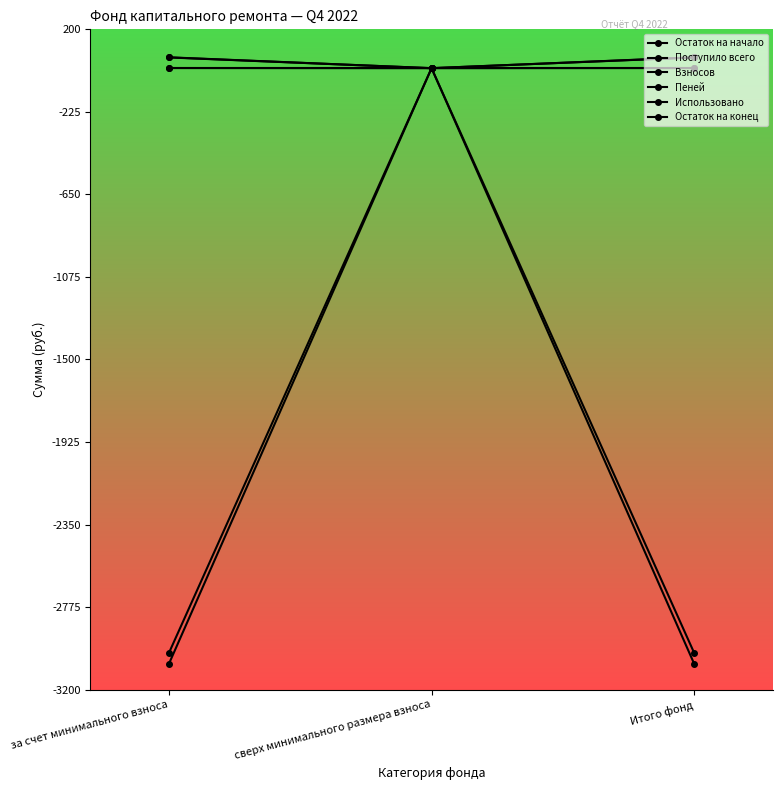

Reading left to right, extract all data points from this chart.

Остаток на начало: -3065.4	0.0	-3065.4
Поступило всего: 55.9	0.0	55.9
Взносов: 55.2	0.0	55.2
Пеней: 0.8	0.0	0.8
Использовано: 0.0	0.0	0.0
Остаток на конец: -3009.5	0.0	-3009.5